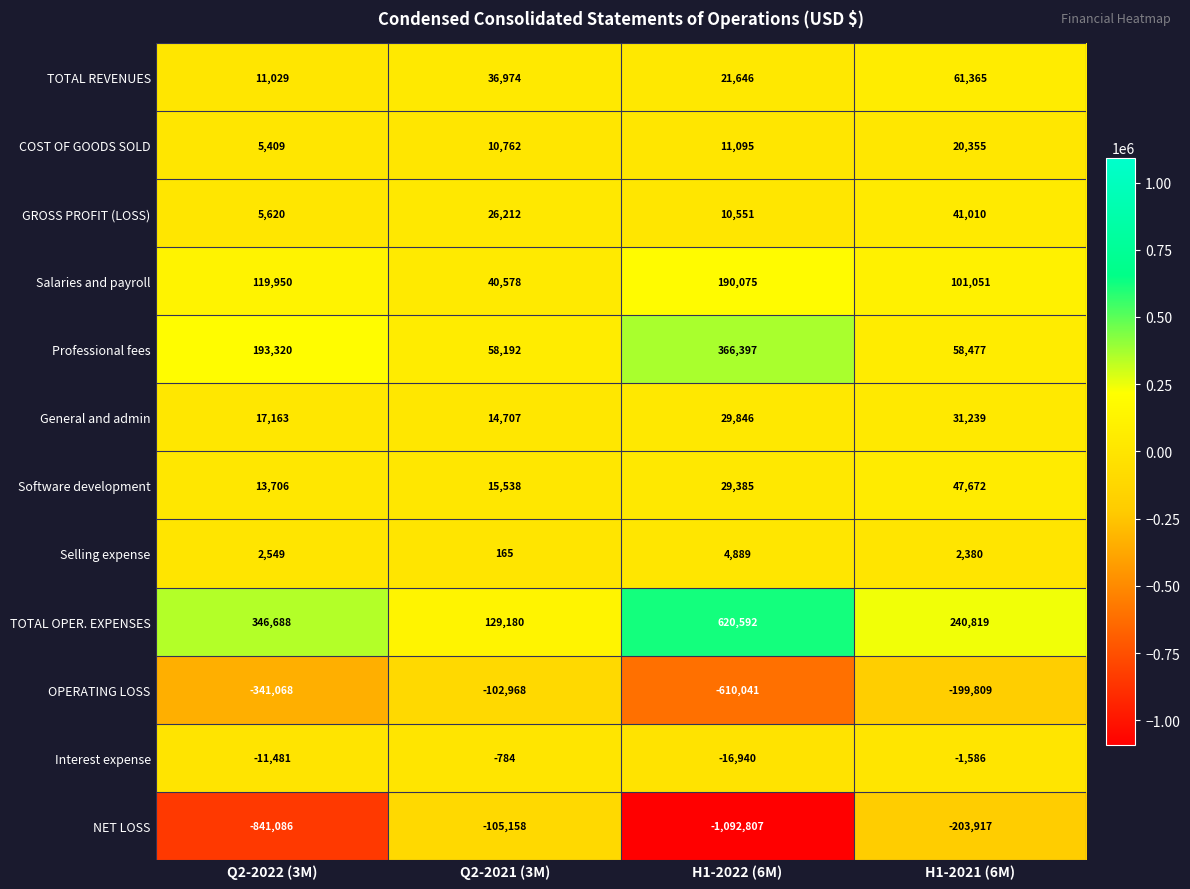

What is the difference between the highest and lowest values at Q2-2022 (3M)?

1187774